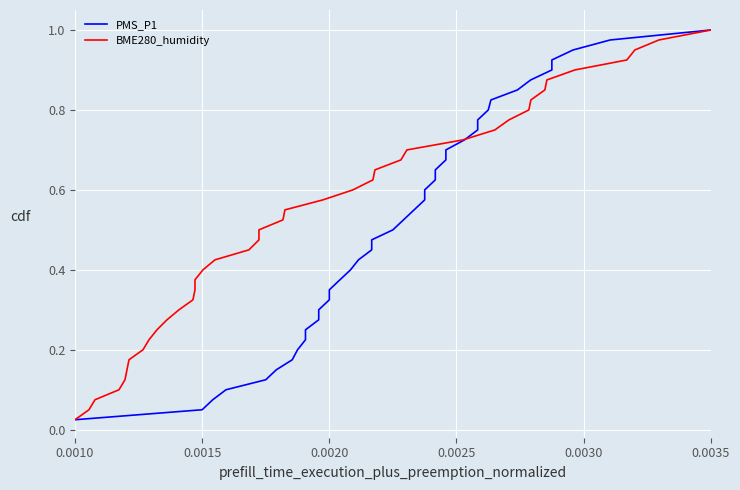

At which label is BME280_humidity closest to 0?

0.0010